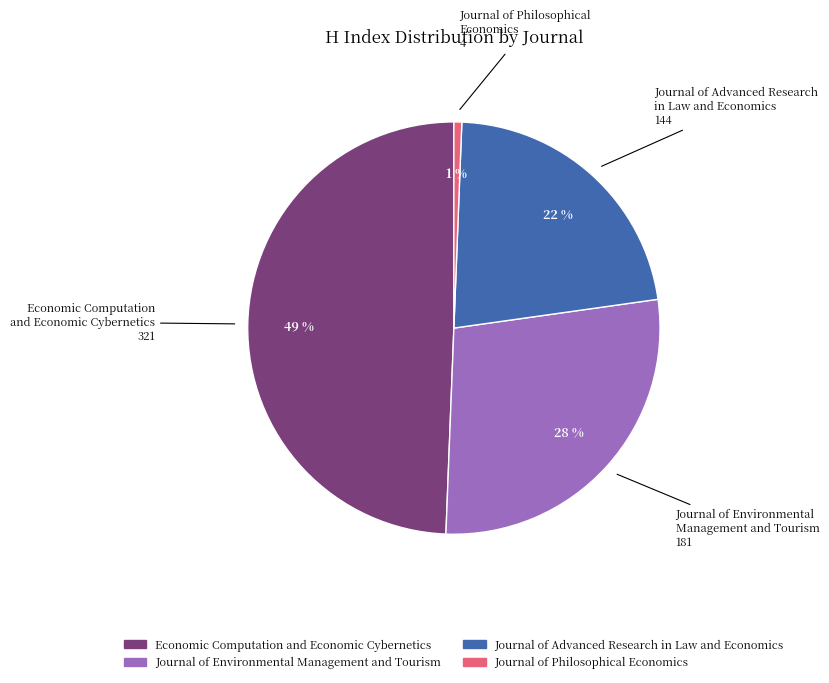

To the nearest percent, what percentage of the pie is Economic Computation and Economic Cybernetics?

49%